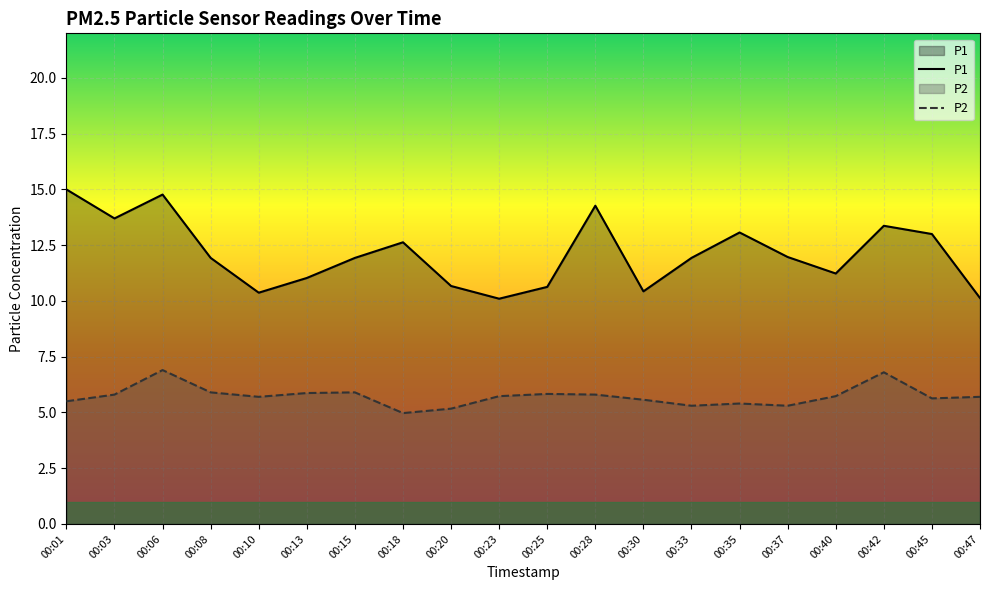

At which category does P2 reach its first local peak?

00:06